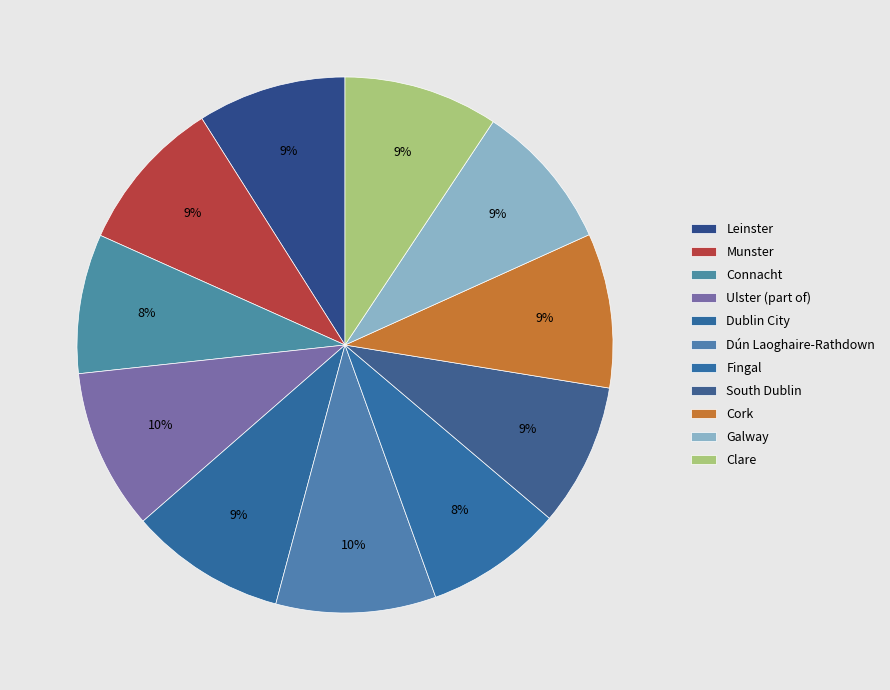

How many segments does this pie chart have?

11